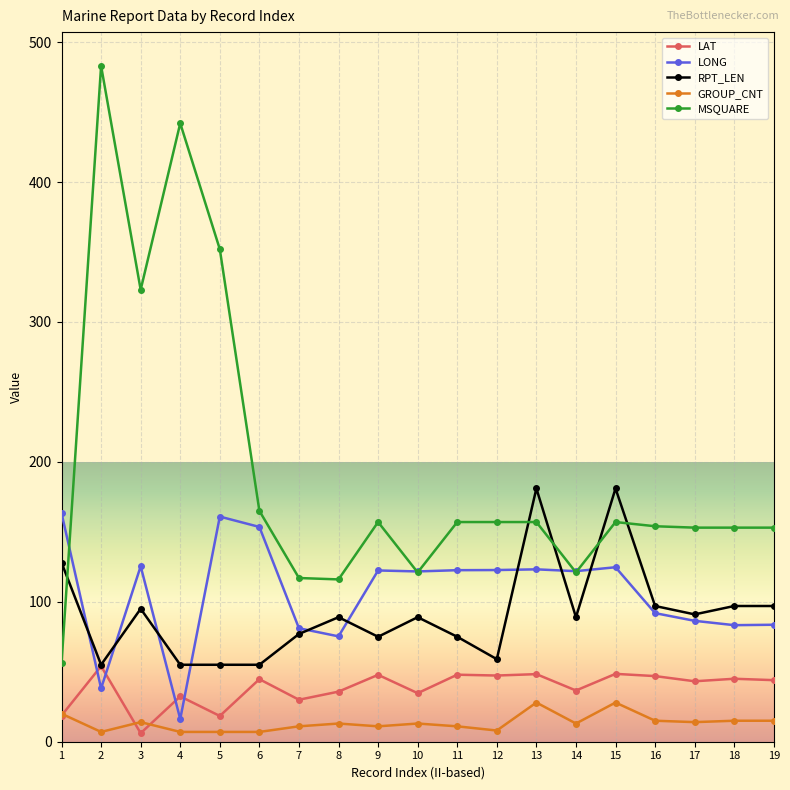

Which label corresponds to the largest value in the chart?

2